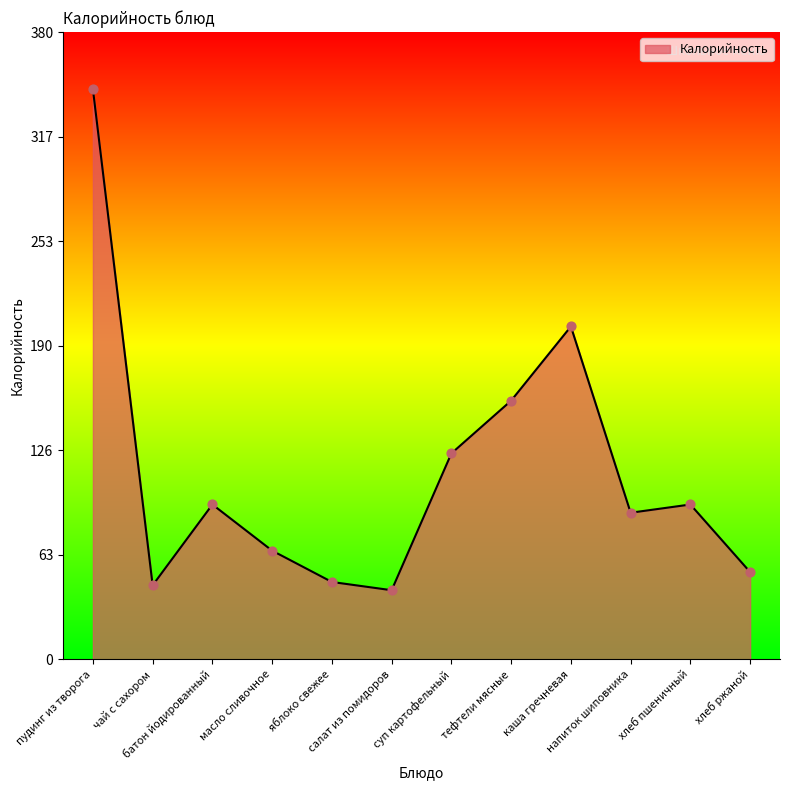

What is the change in value from суп картофельный to напиток шиповника?

-36